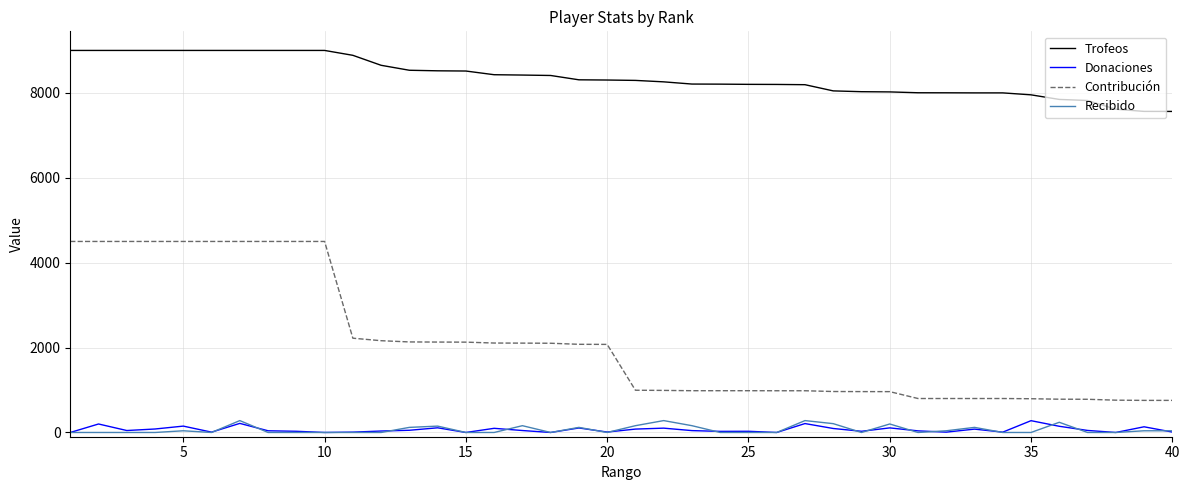

Which series has the widest spread of values?

Contribución